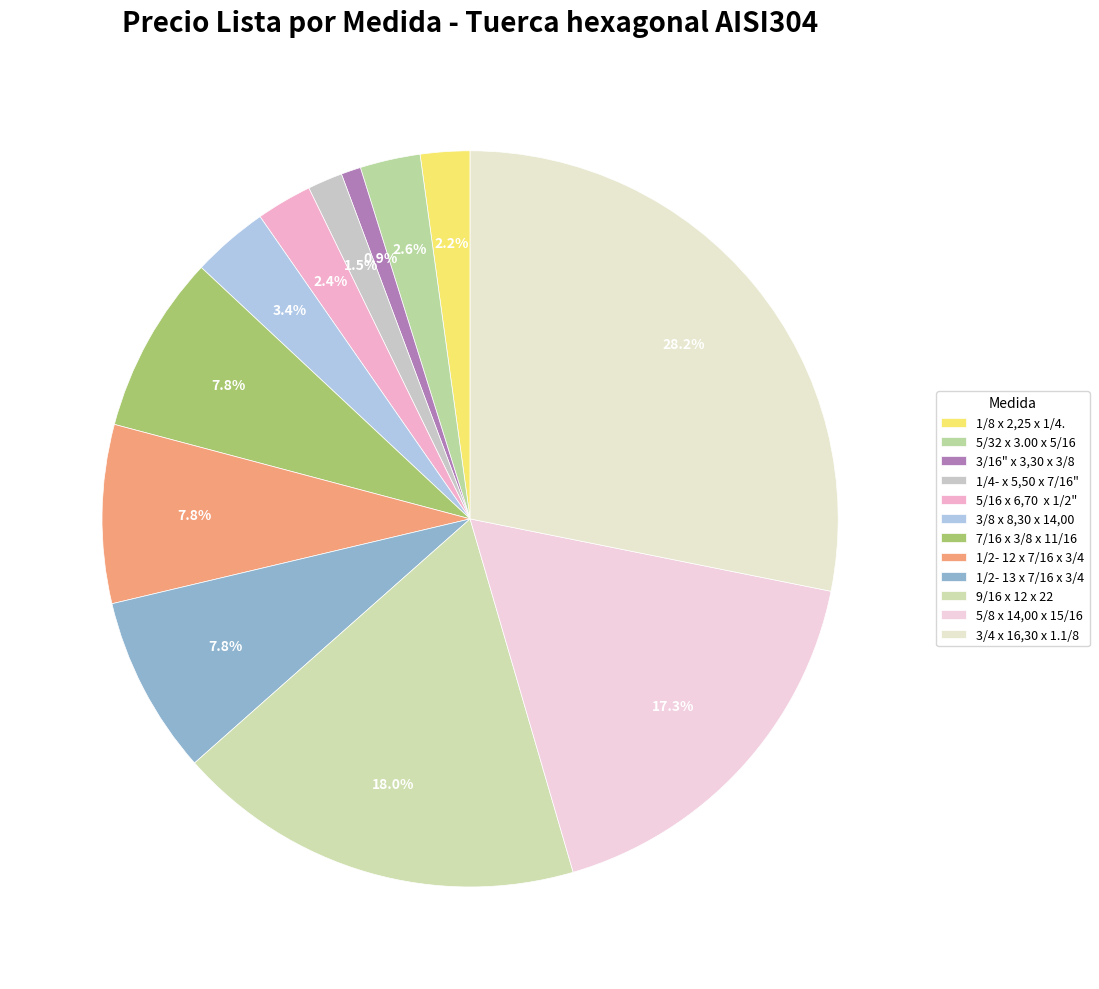

Count the number of slices in the pie.

12